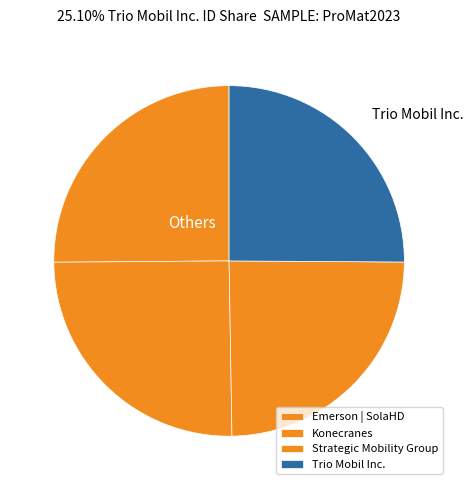

Rank the categories by value from highest to lowest.

Konecranes, Emerson | SolaHD, Trio Mobil Inc., Strategic Mobility Group